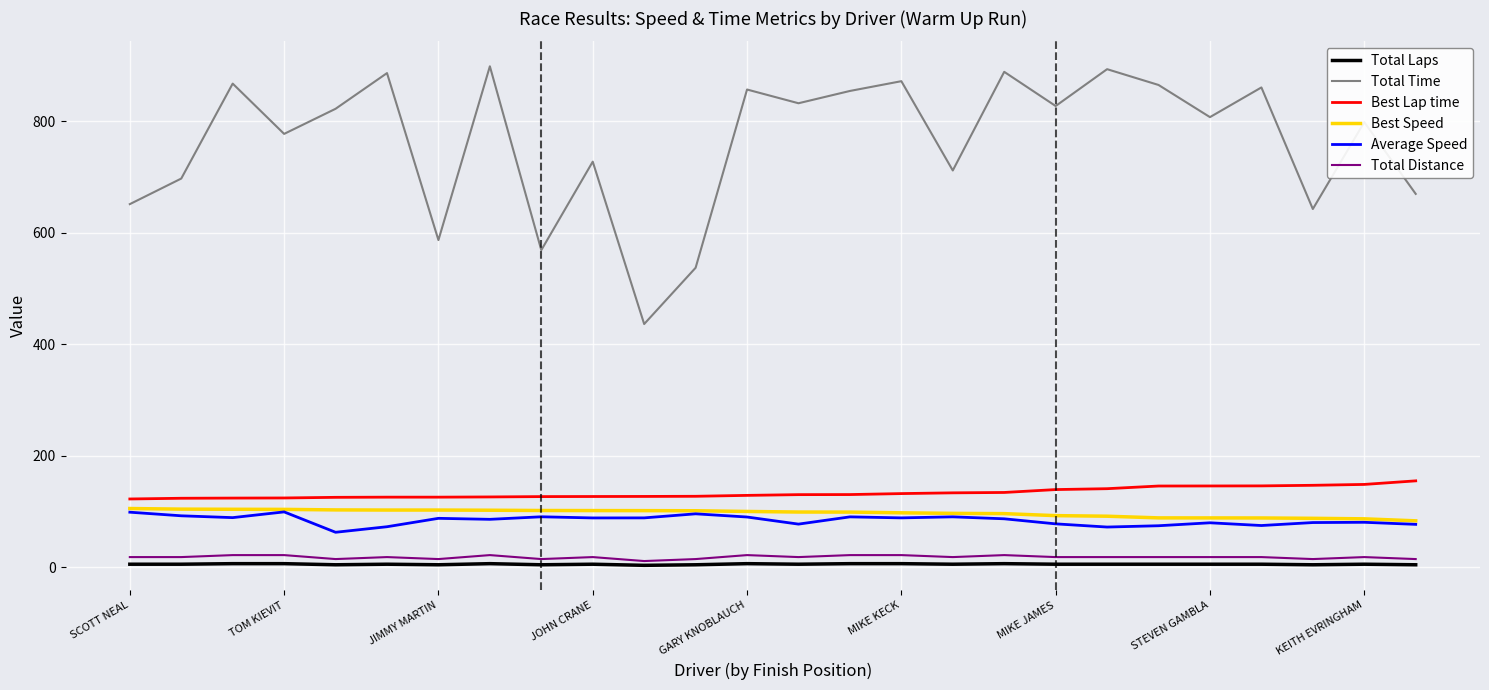

True or false: Average Speed and Total Laps intersect in this chart.

False